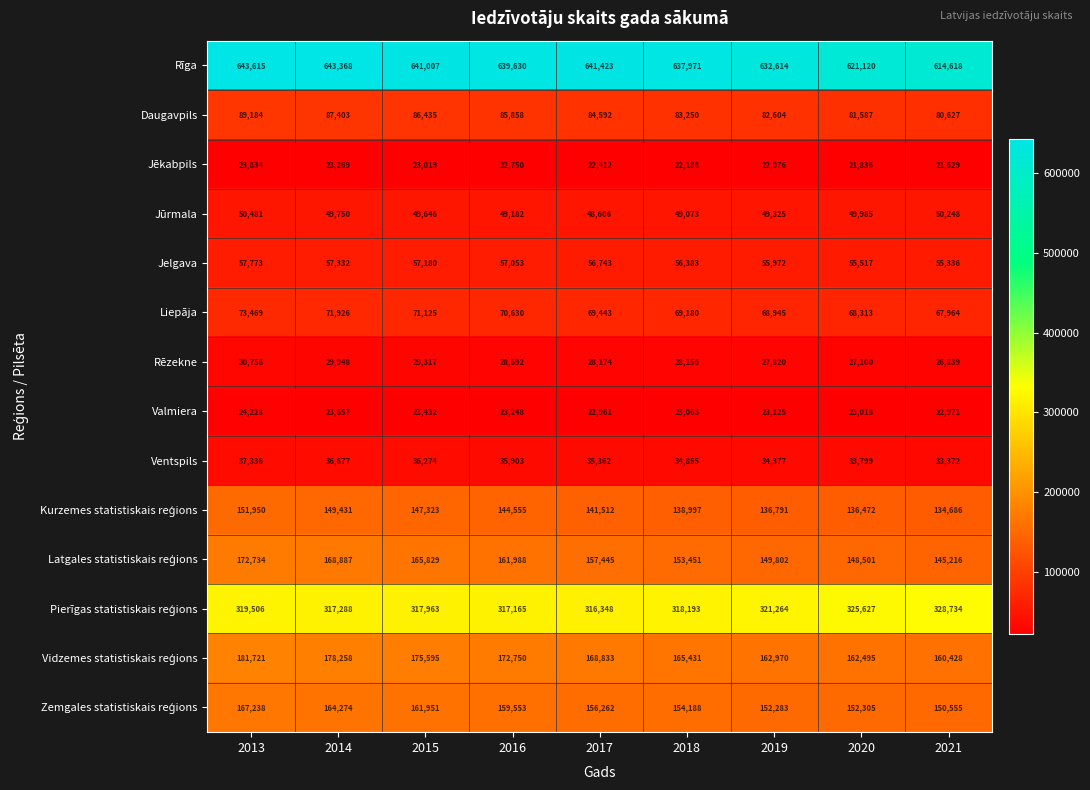

Which series has the largest total across all categories?

Rīga